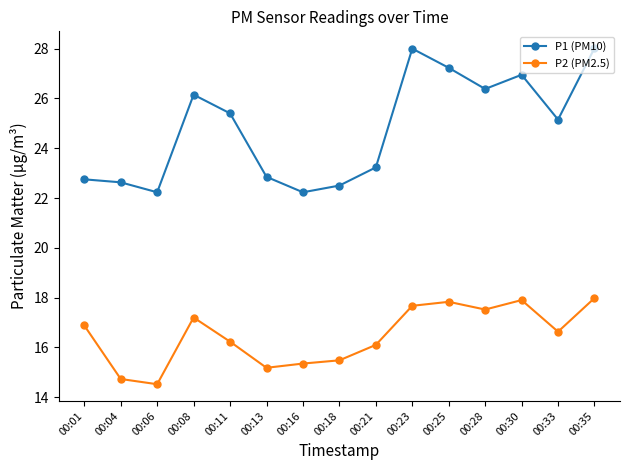

Rank the series by their maximum value, from highest to lowest.

P1 (PM10), P2 (PM2.5)